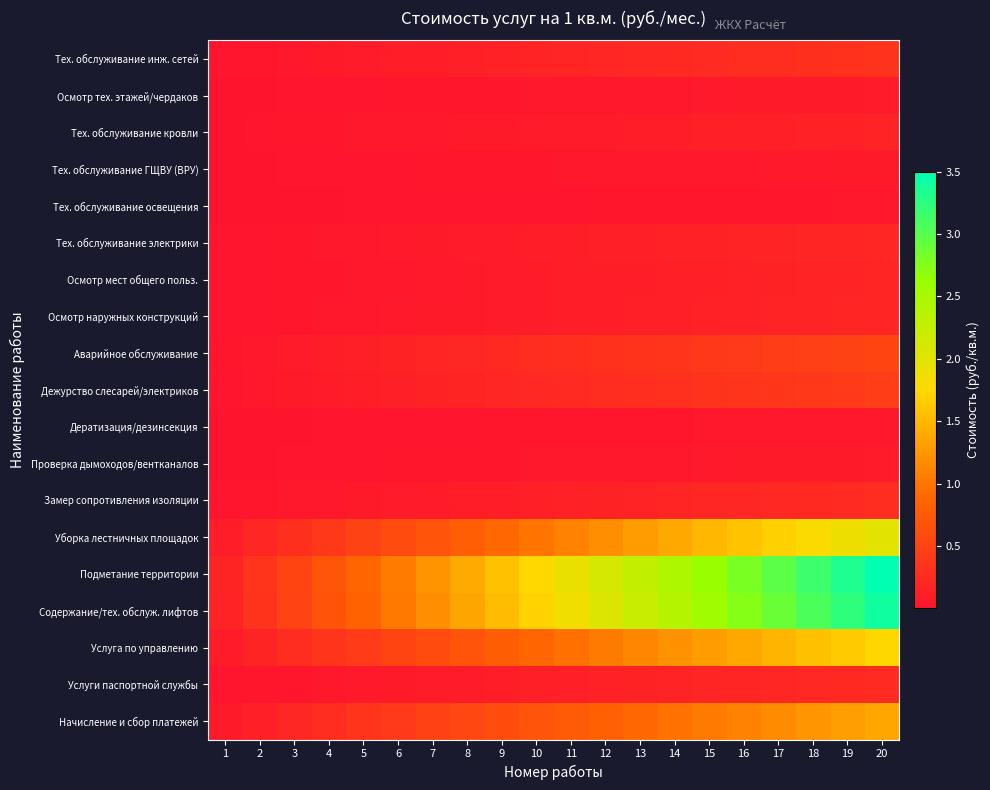

Which has a higher value, 20 or 13?

20